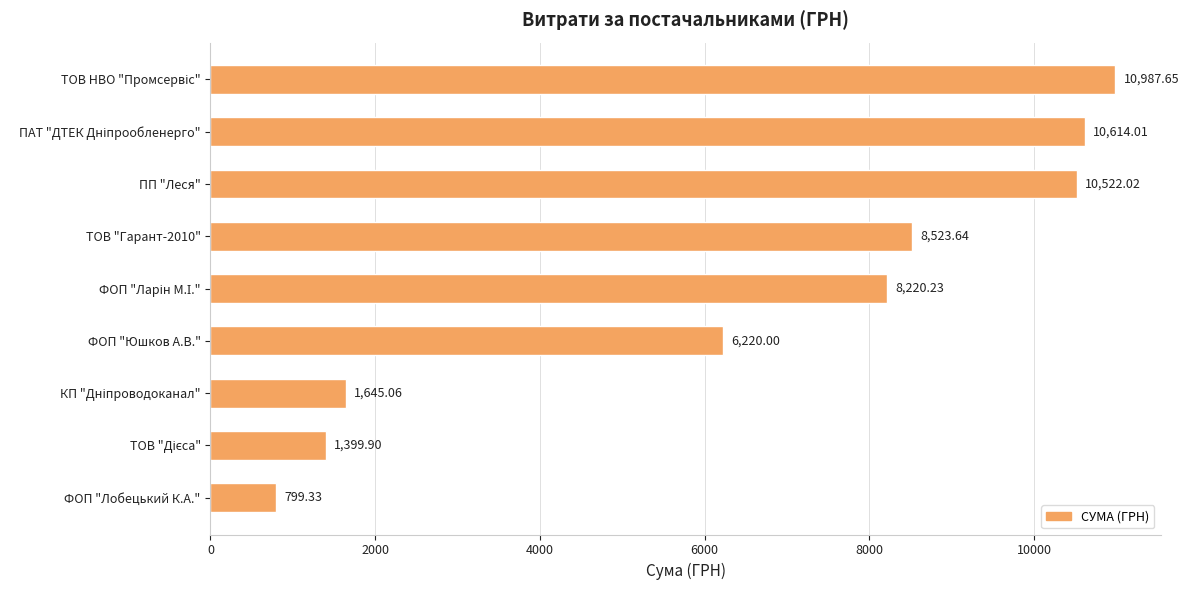

What is the average value?

6548.0